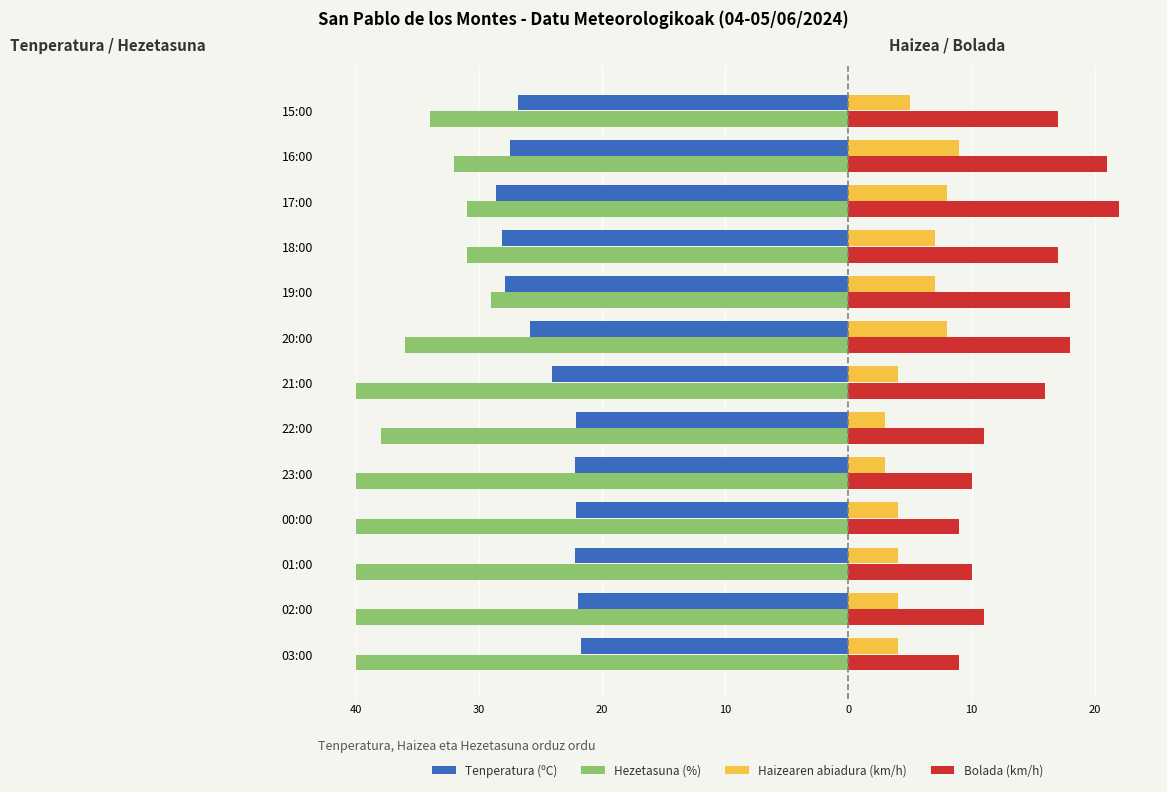

What is the maximum value for Tenperatura (ºC)?

-21.7